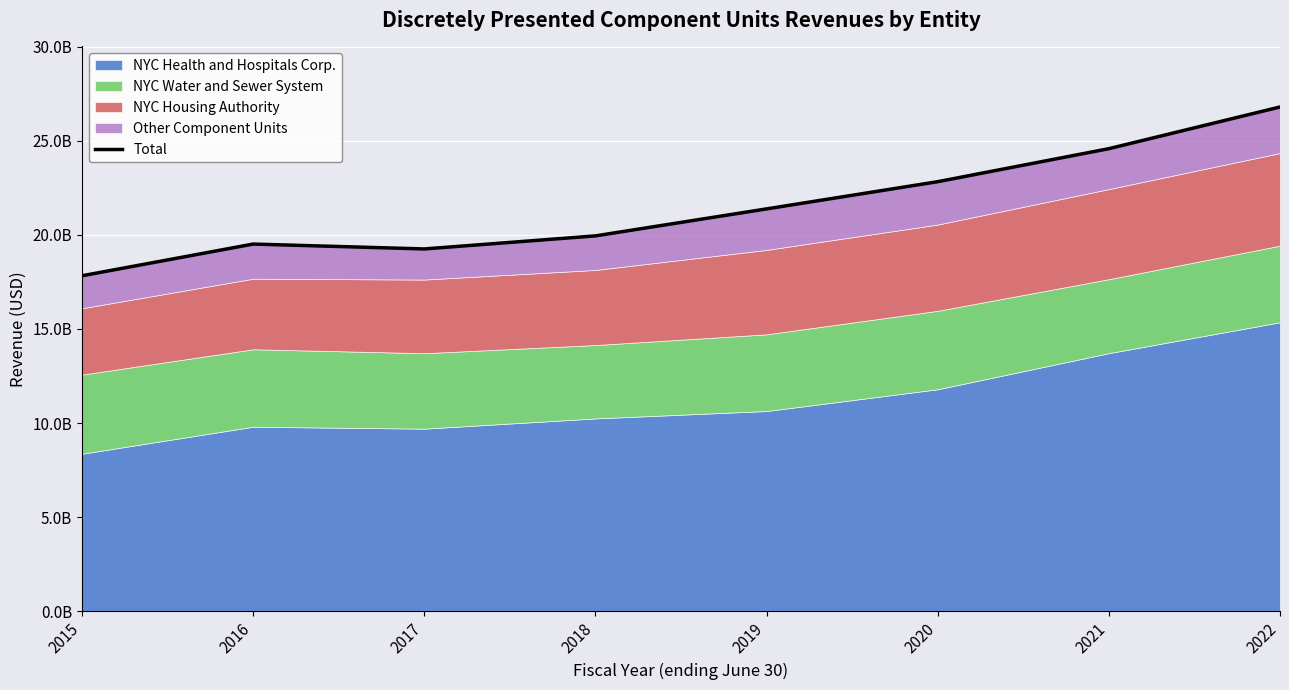

What is the smallest value displayed?

17826812010